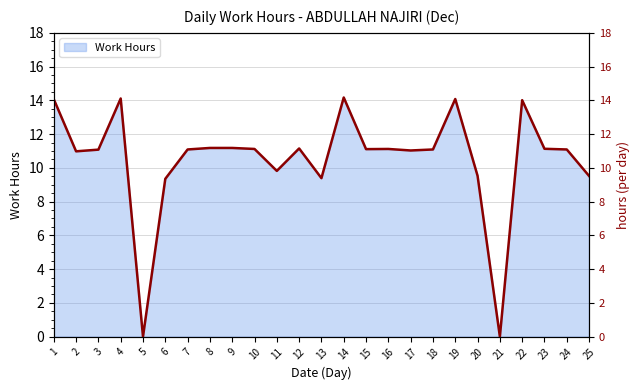

Where does the data first go above 11?

1